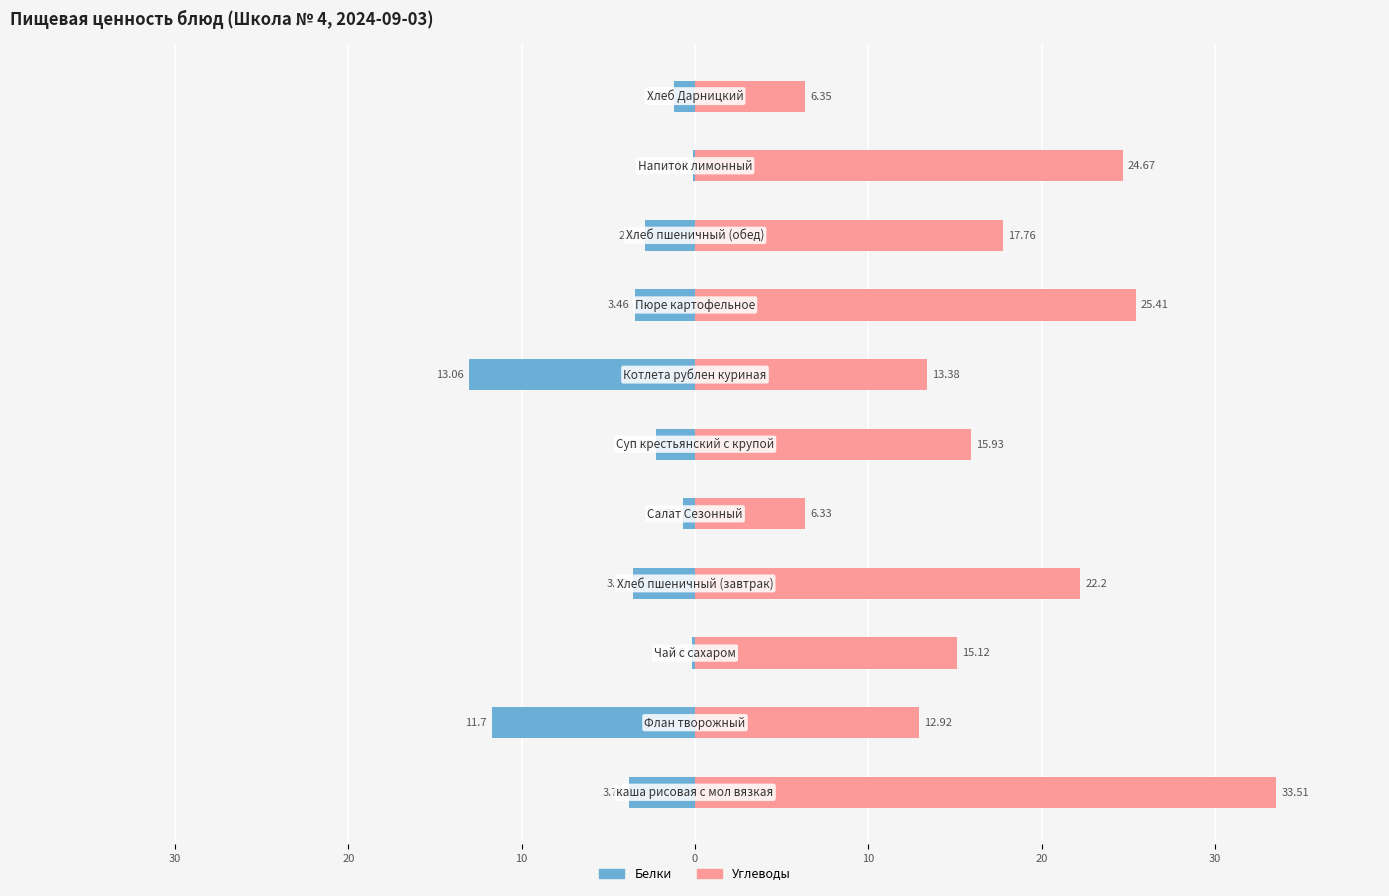

How many bars are there in each group?

2